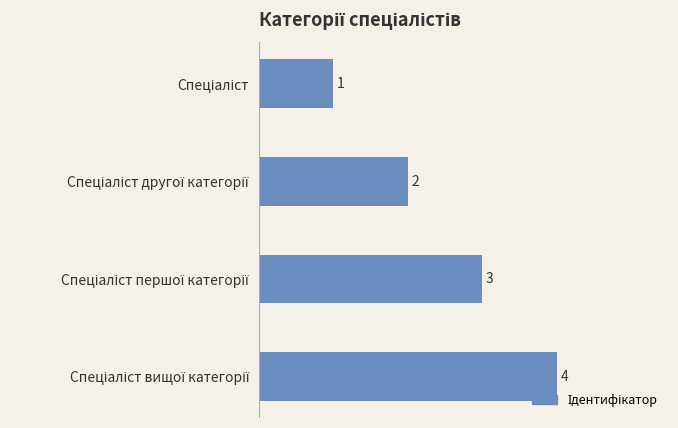

Are the bars grouped side by side (vs. stacked)?

No